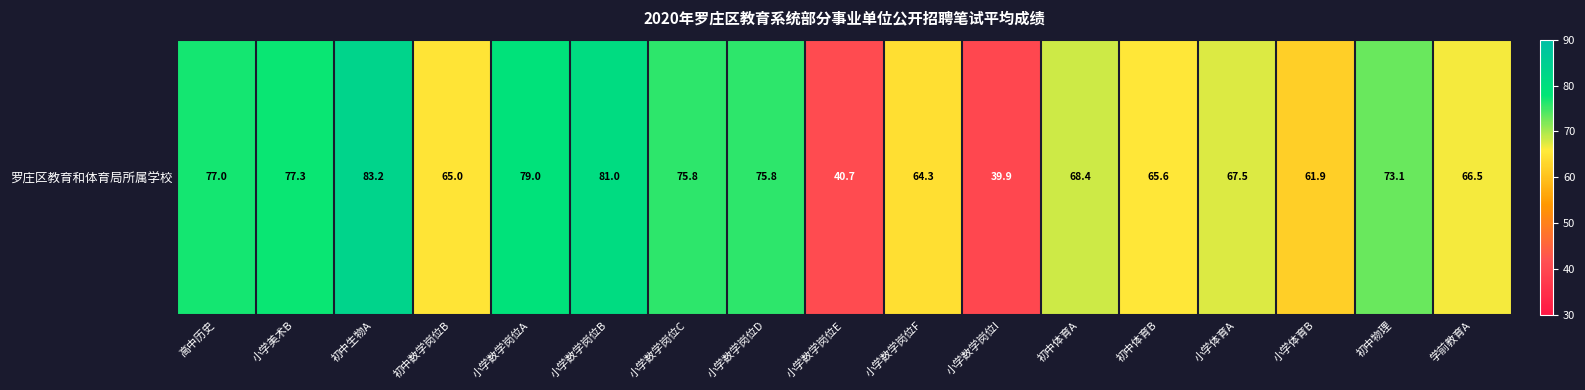

What is the minimum value shown in the chart?

39.9